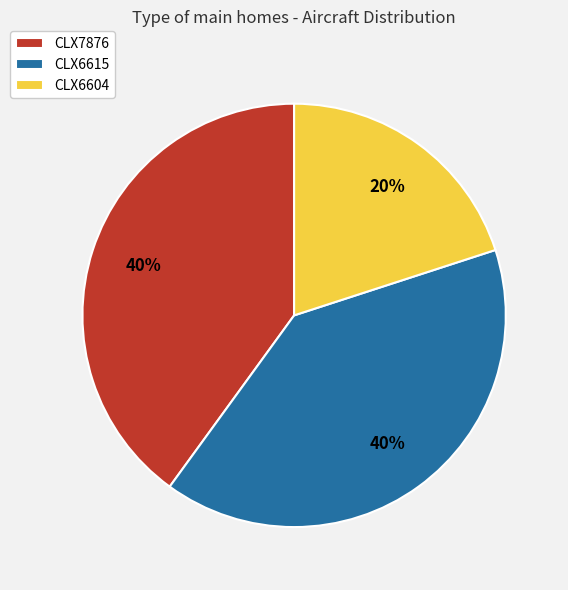

The CLX6615 slice represents 40% of the pie. True or false?

True